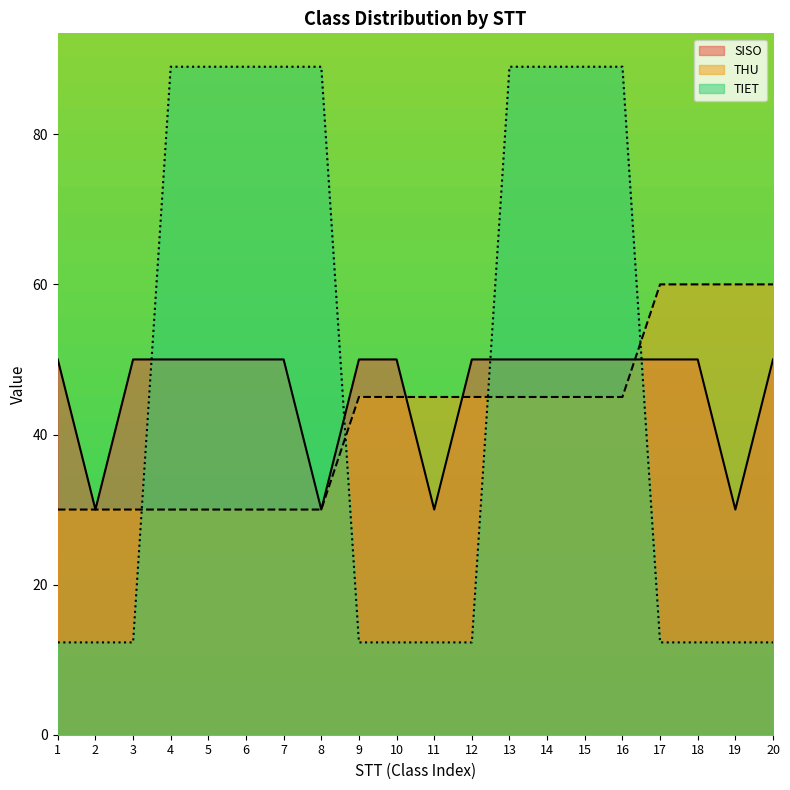

At which label does TIET reach its peak?

4